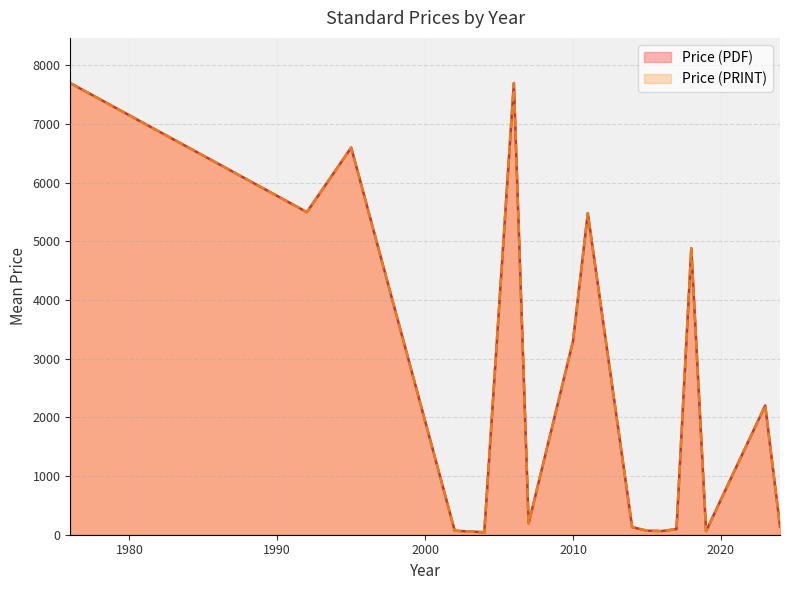

Between 2018 and 2019, which series saw the biggest shift?

Price (PDF)